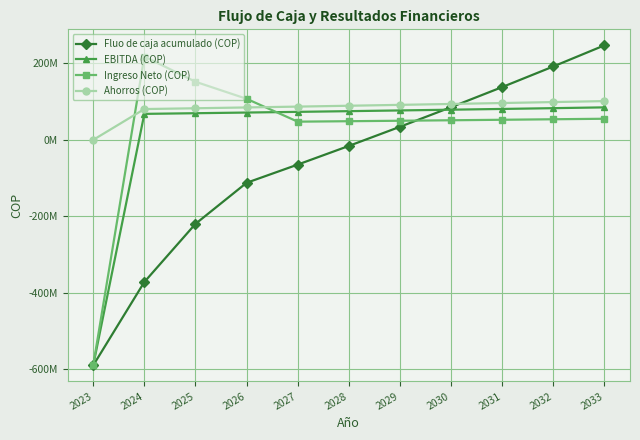

What are all the series names shown in the legend?

Fluo de caja acumulado (COP), EBITDA (COP), Ingreso Neto (COP), Ahorros (COP)